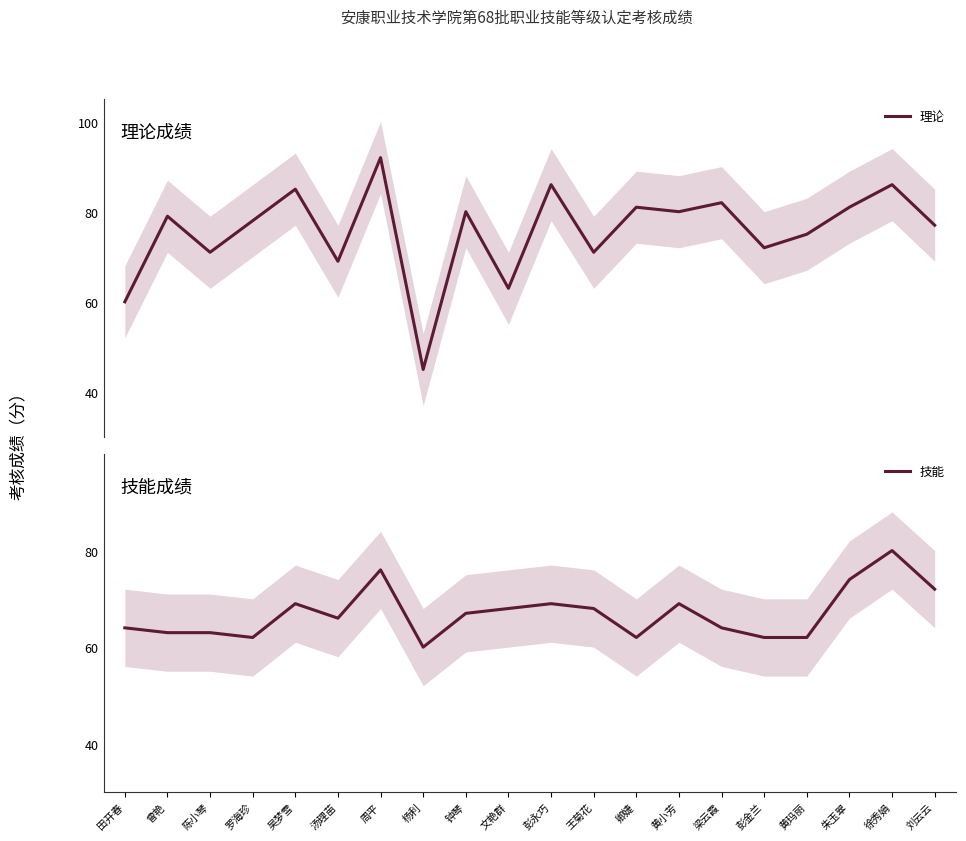

At how many categories does at least one series exceed 63?

19